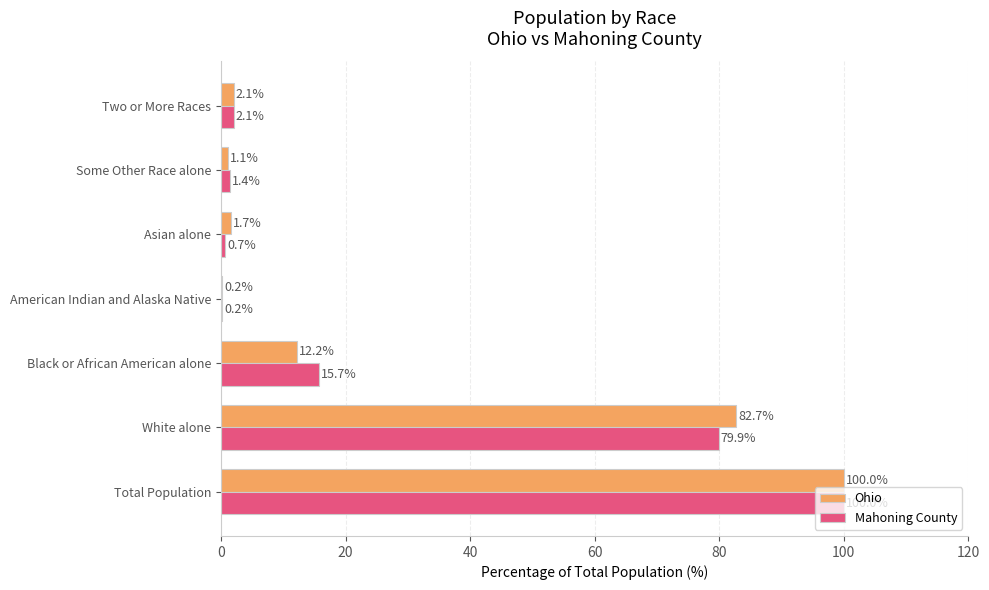

True or false: Mahoning County has a value of 100.0 at Total Population.

True